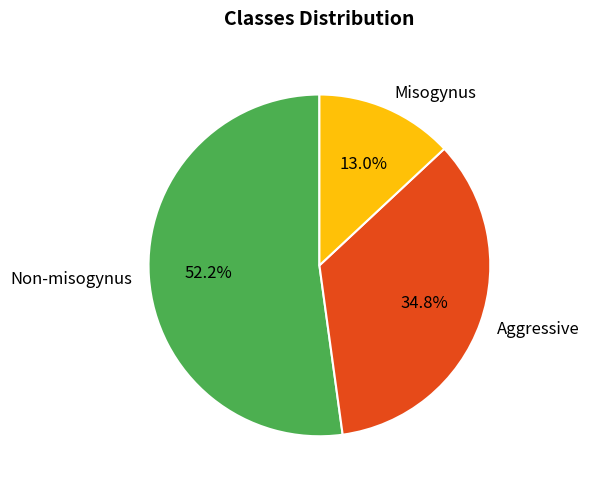

How many segments does this pie chart have?

3